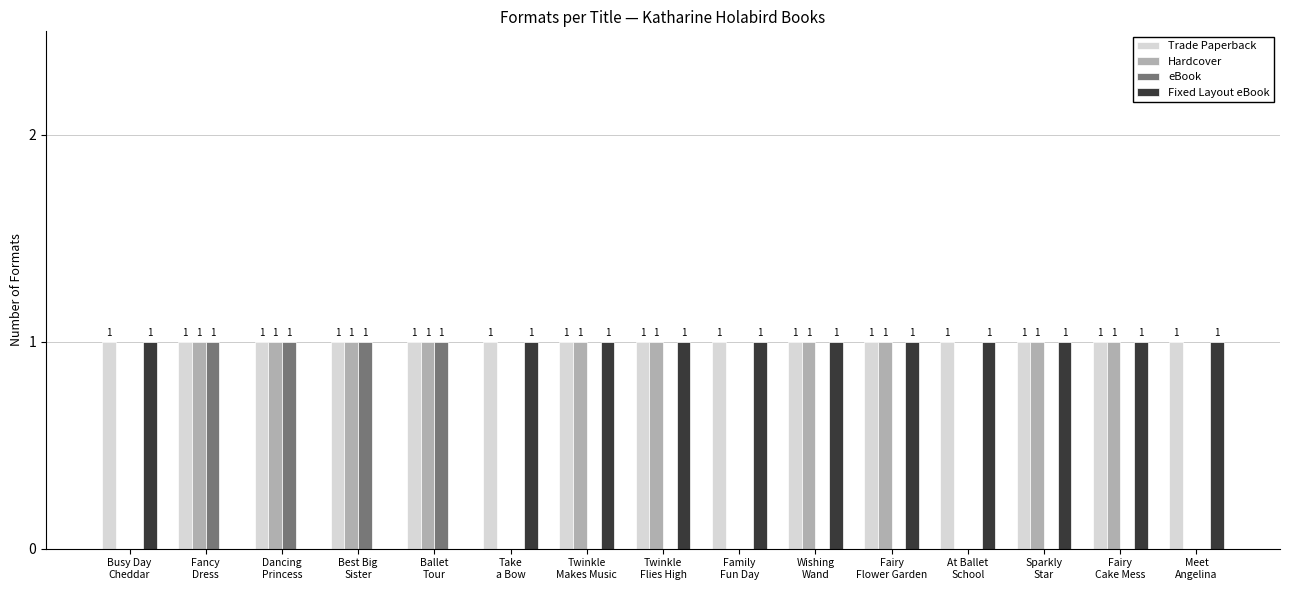

What is the greatest value displayed?

1